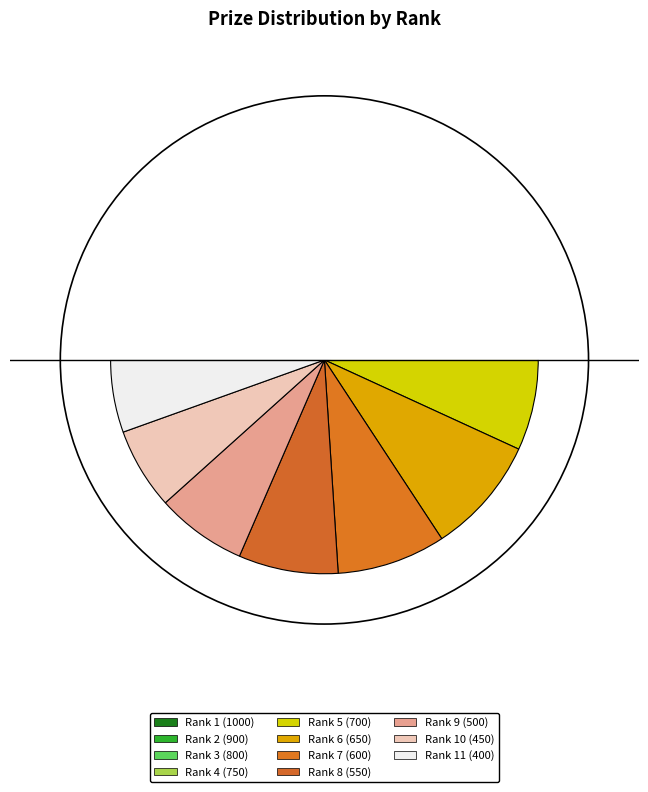

Is it true that 8 is 8% of the pie?

True